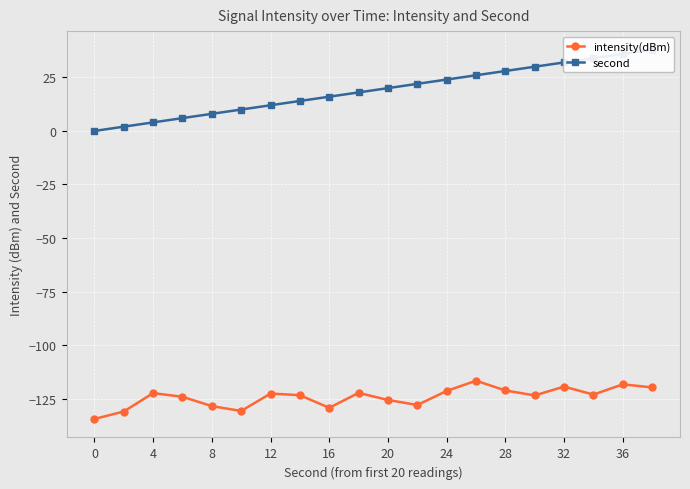

Between 11 and 16, which series saw the biggest shift?

second